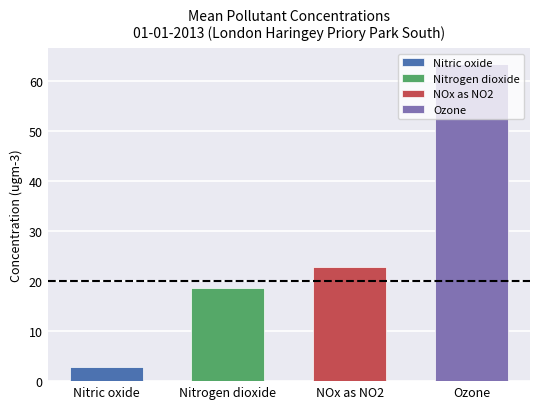

Which has a higher value, Nitric oxide or NOx as NO2?

NOx as NO2